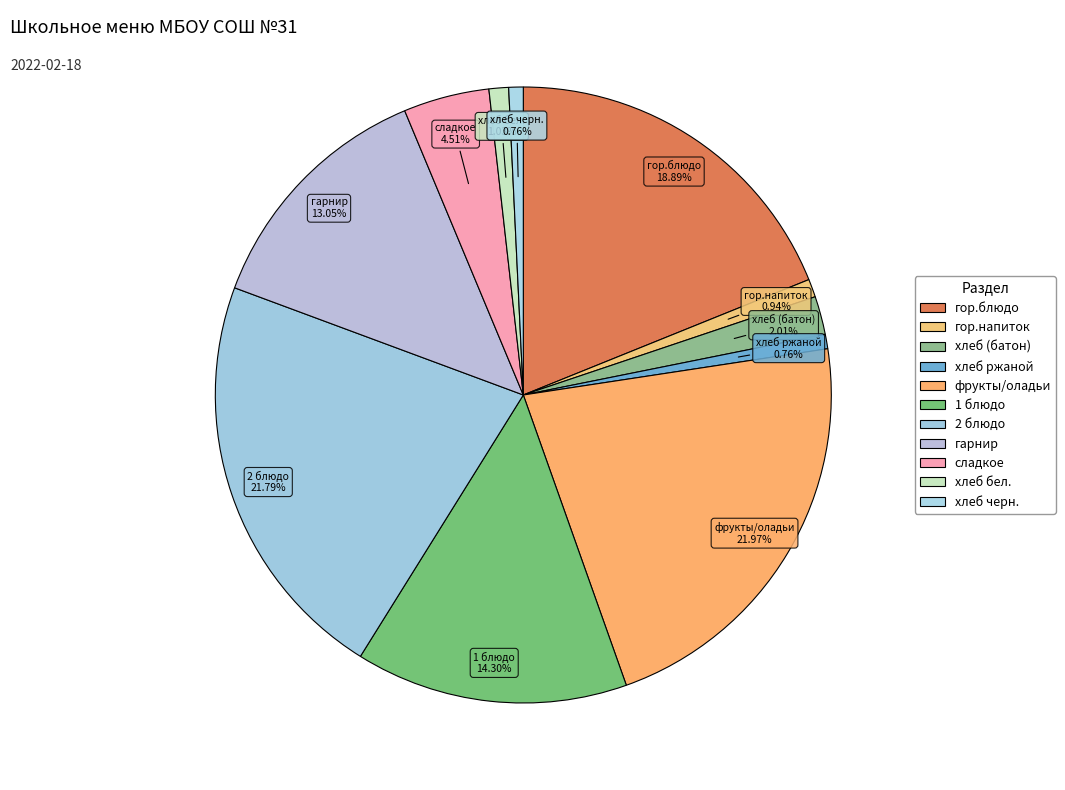

To the nearest percent, what is the difference between the 2 блюдо and хлеб черн. slice percentages?

21%